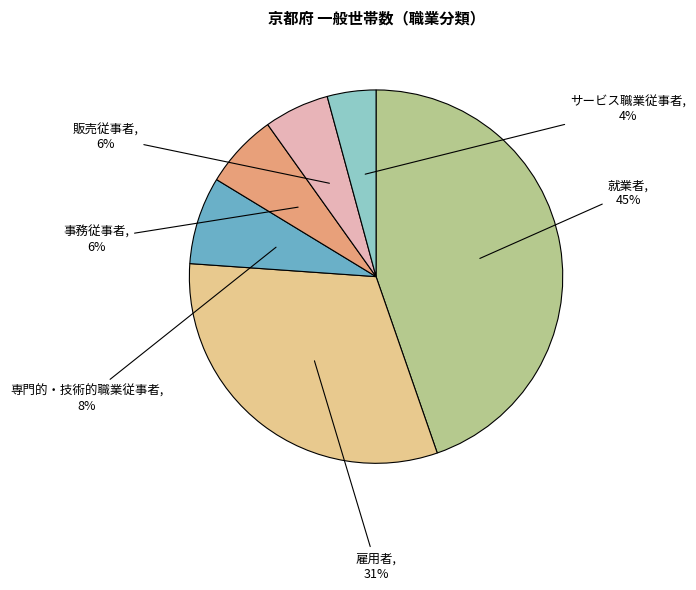

Count the number of slices in the pie.

6